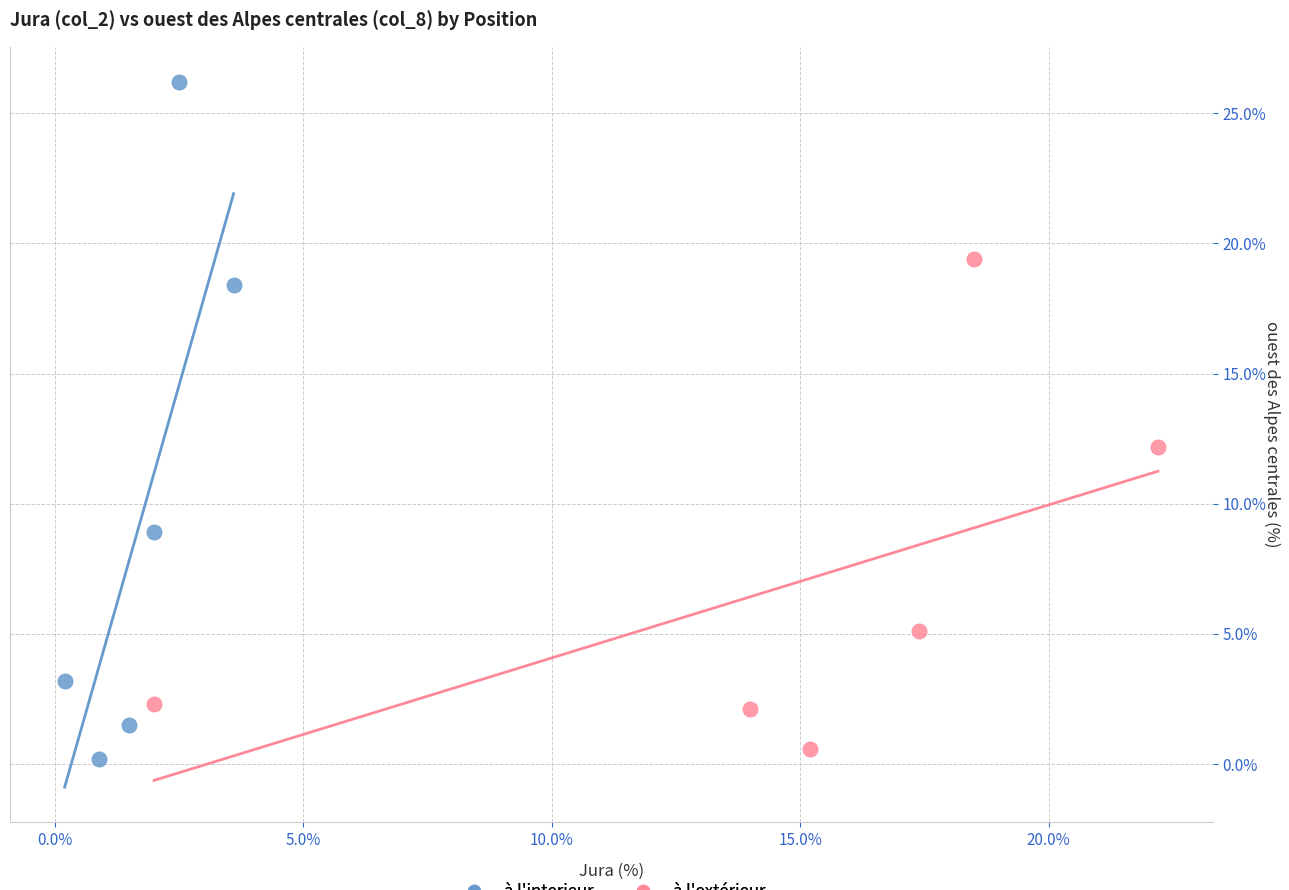

What are all the series names shown in the legend?

à l'interieur, à l'extérieur